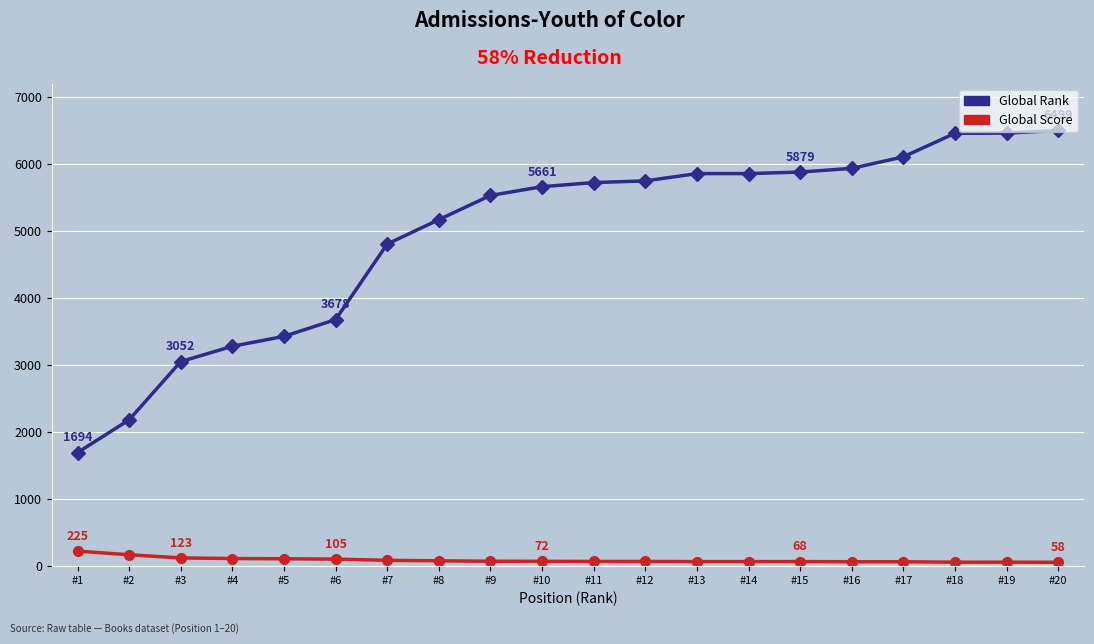

True or false: Global Rank and Global Score cross at least once.

False